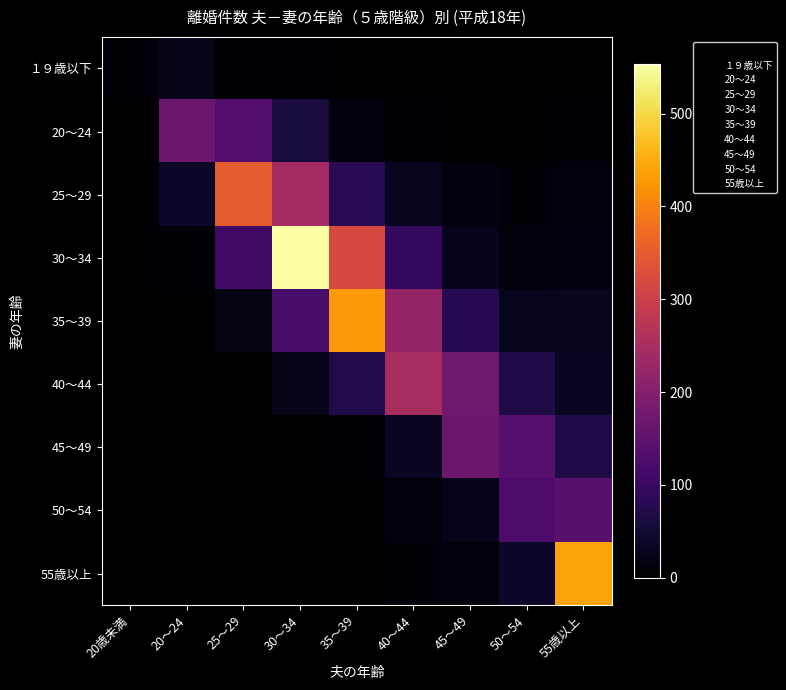

Which has a higher value, 25～29 or 40～44?

25～29